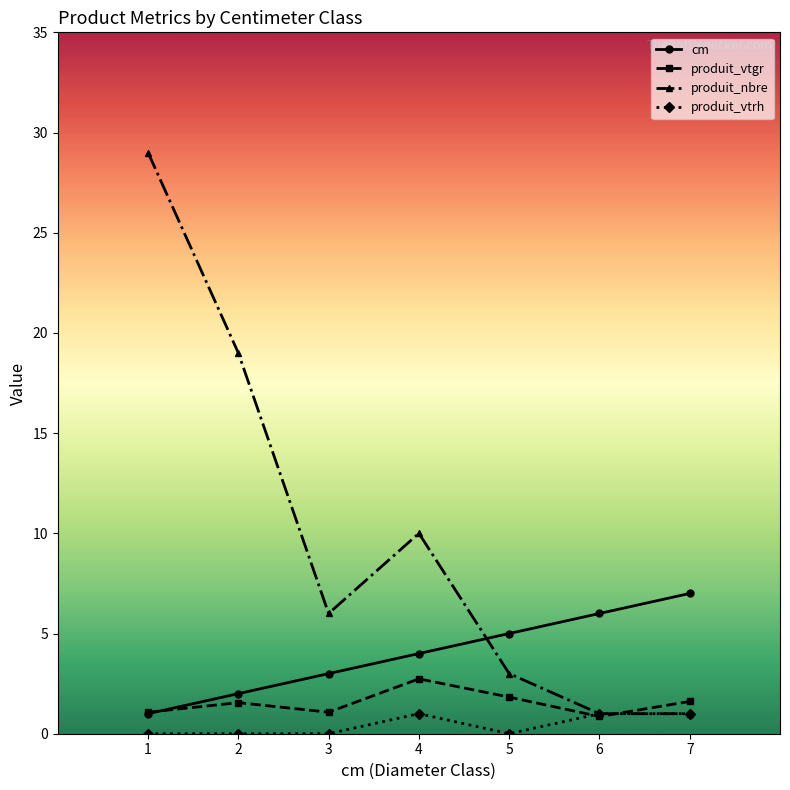

The value of produit_vtgr at 4 is 2.7. True or false?

True